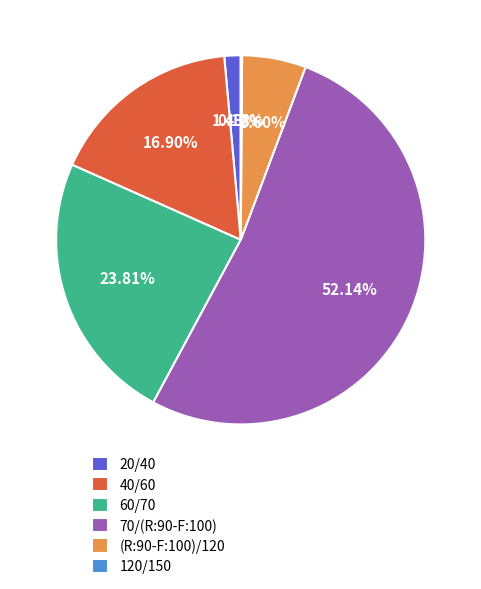

Is 70/(R:90-F:100) the majority of the pie?

Yes